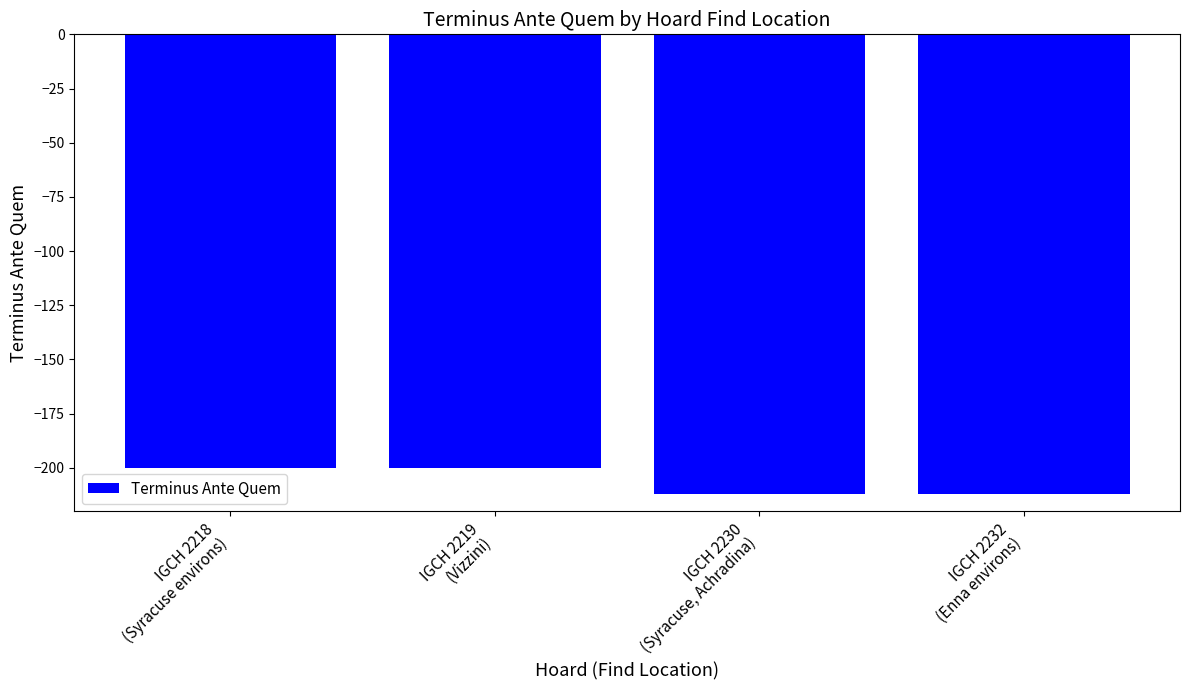

What is the difference between the maximum and second lowest values?

12